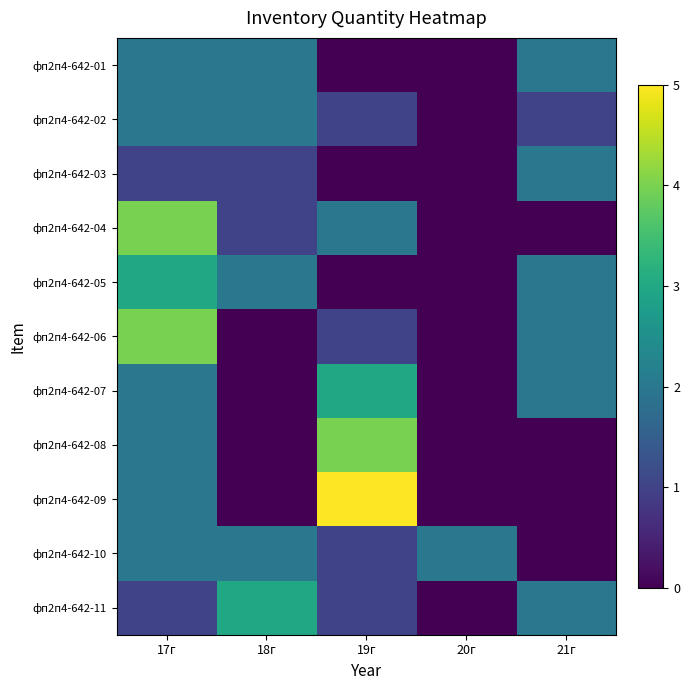

Which series has the widest spread of values?

фп2п4-642-09